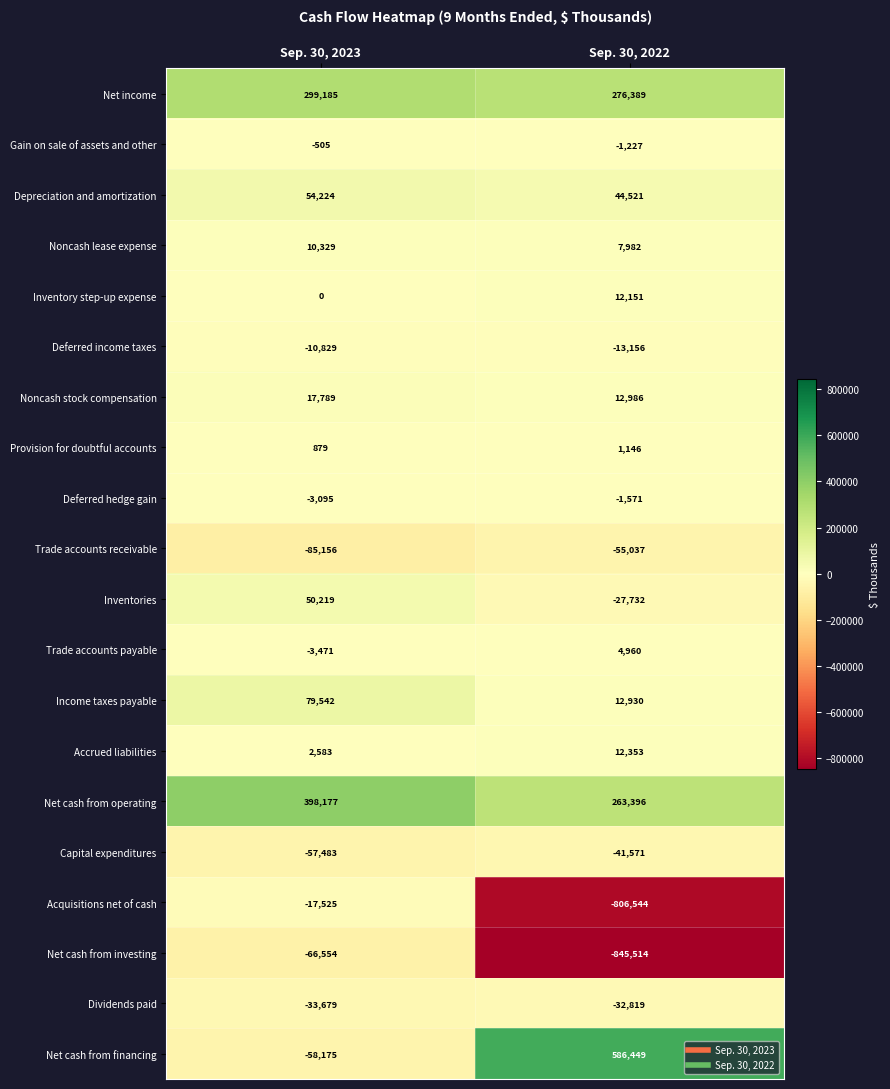

List the series in order of their peak value, lowest first.

Net cash from investing, Trade accounts receivable, Capital expenditures, Dividends paid, Acquisitions net of cash, Deferred income taxes, Deferred hedge gain, Gain on sale of assets and other, Provision for doubtful accounts, Trade accounts payable, Noncash lease expense, Inventory step-up expense, Accrued liabilities, Noncash stock compensation, Inventories, Depreciation and amortization, Income taxes payable, Net income, Net cash from operating, Net cash from financing